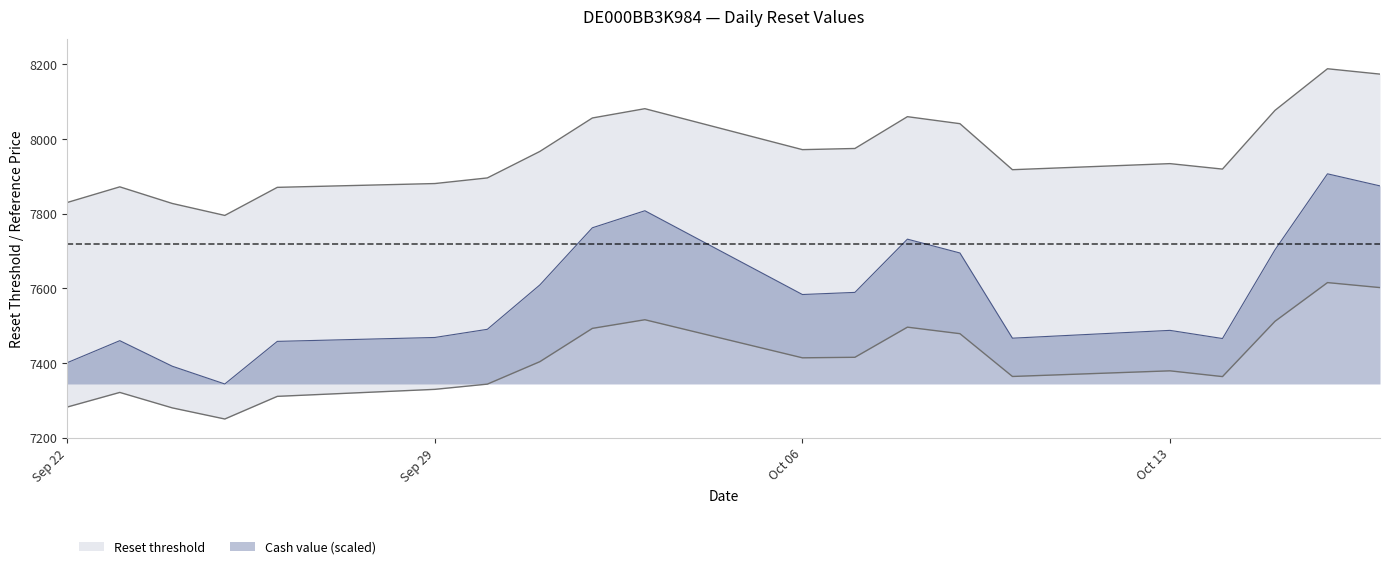

Where is Reference price nearest to the value 7992?

2025-10-07